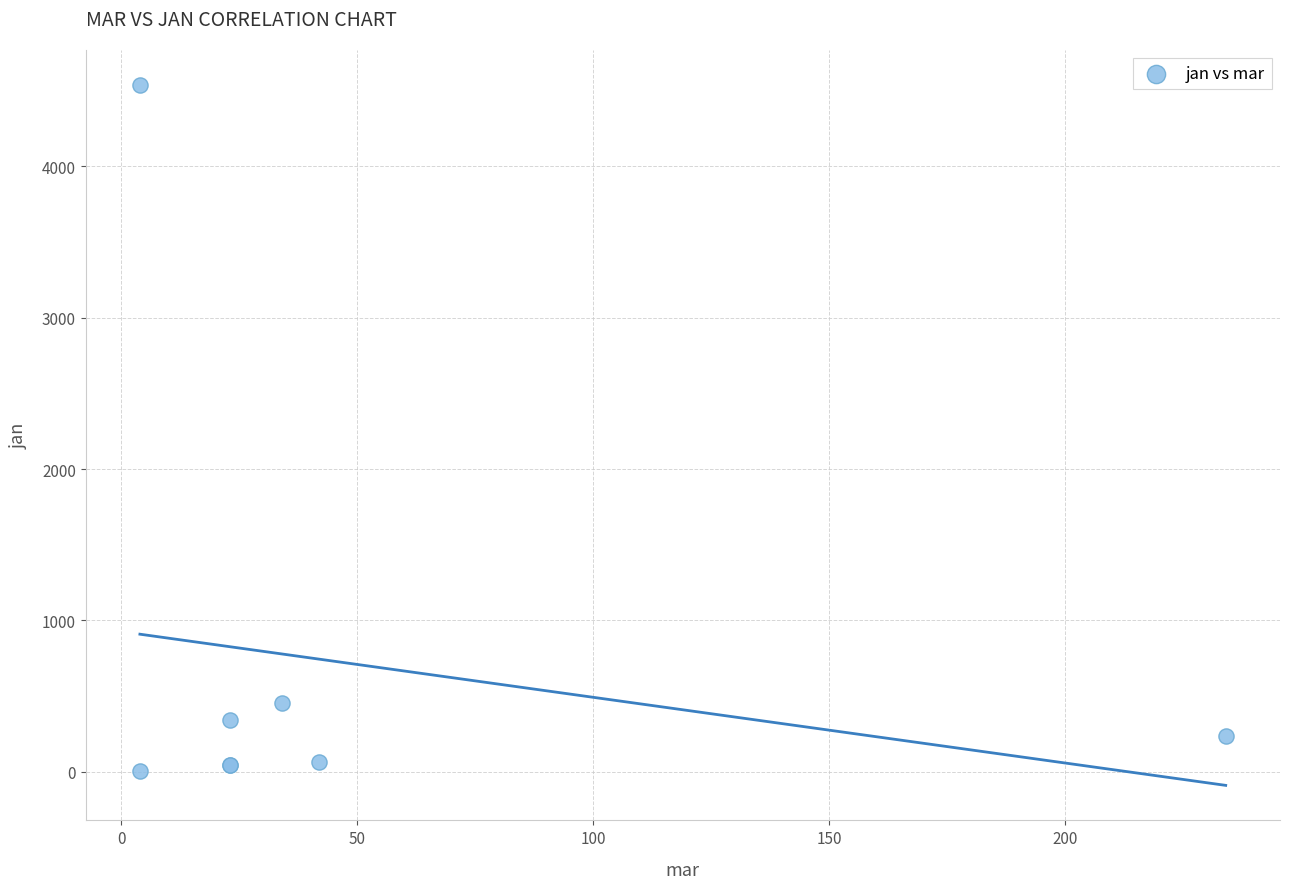

What Y value in the scatter plot is closest to 2271?

456